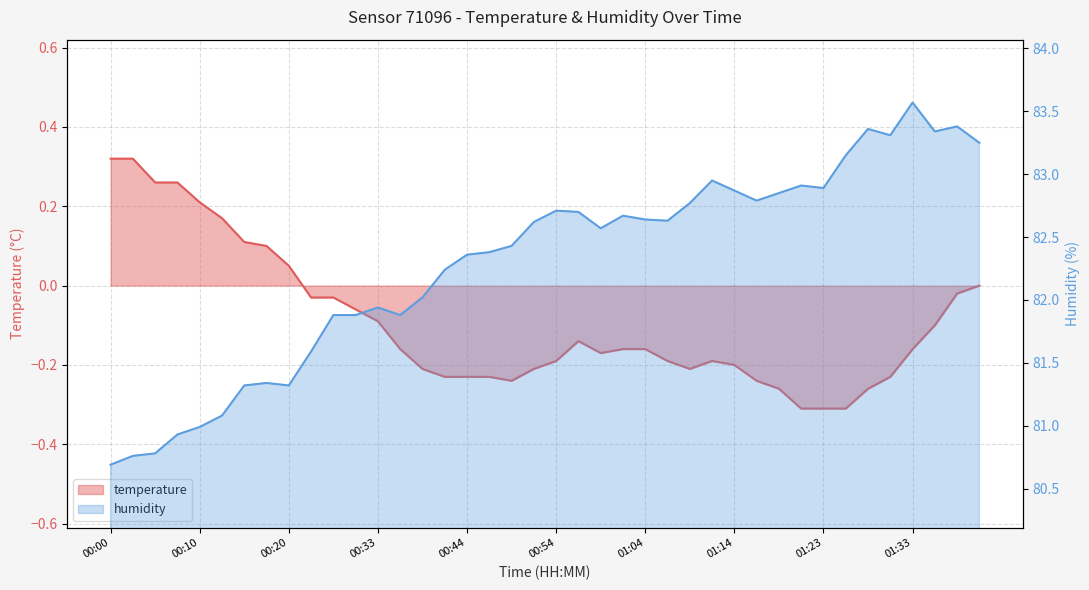

The temperature series shows 0.0 at 01:40. True or false?

True